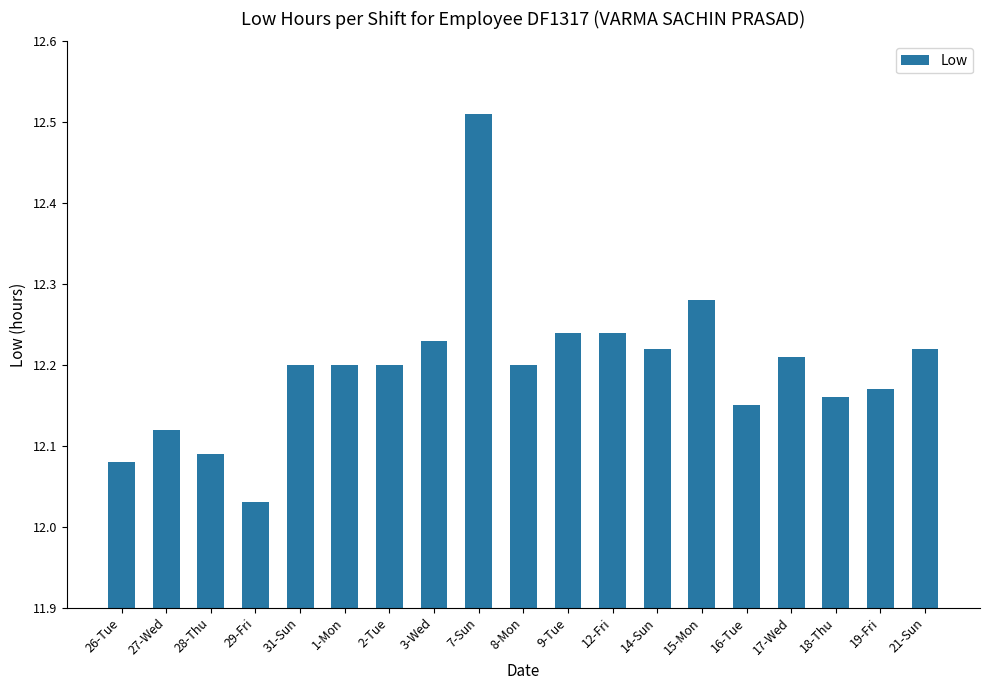

The chart shows a value of 3.9 at 16-Tue. True or false?

False